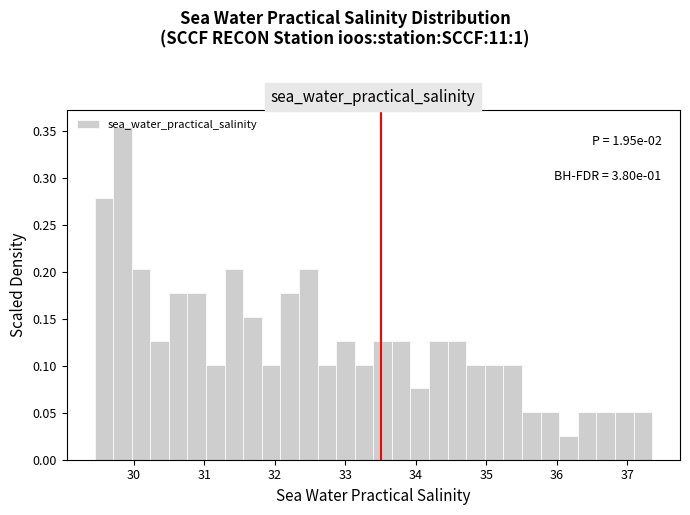

Read against the x-axis, roughly where is the centre of the tallest bar?

29.8